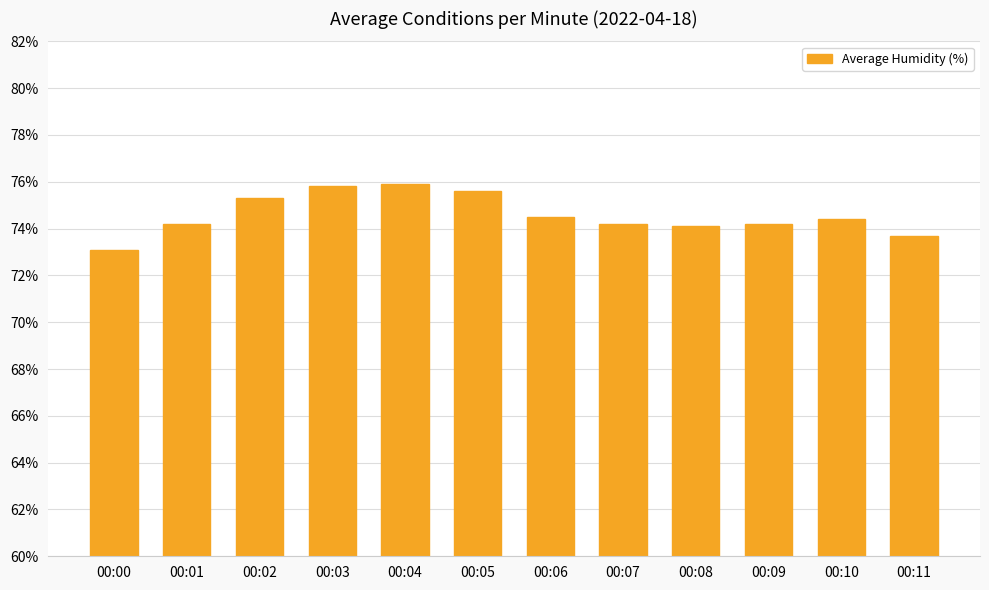

Reading right to left, transcribe all the data shown in this chart.

00:11=73.7	00:10=74.4	00:09=74.2	00:08=74.1	00:07=74.2	00:06=74.5	00:05=75.6	00:04=75.9	00:03=75.8	00:02=75.3	00:01=74.2	00:00=73.1